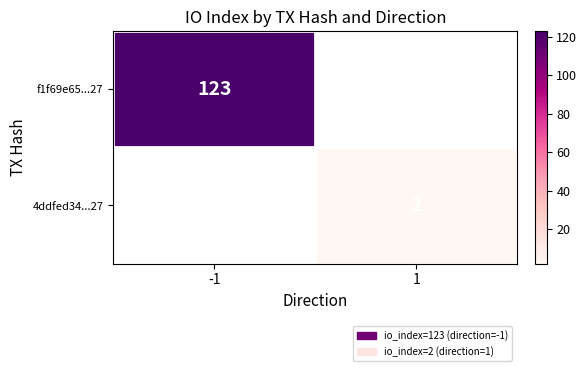

The f1f69e65...27 series shows 166 at -1. True or false?

False